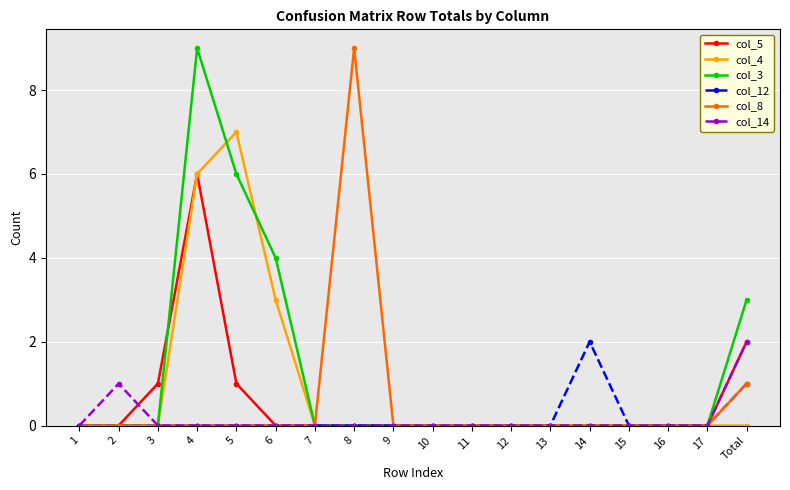

What are all the series names shown in the legend?

col_5, col_4, col_3, col_12, col_8, col_14